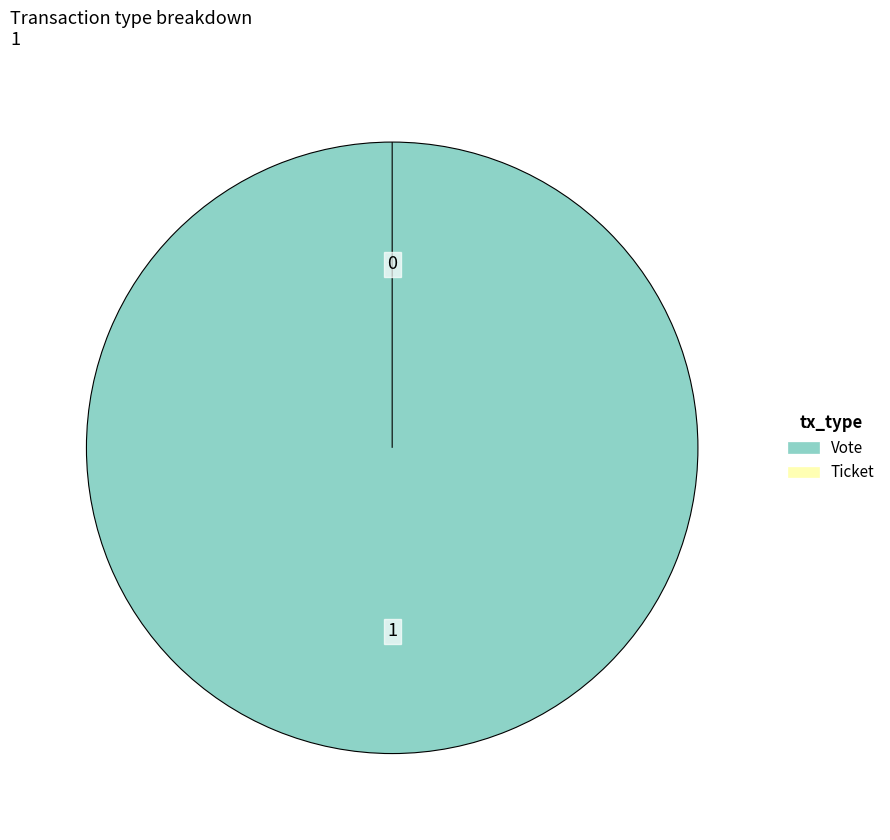

To the nearest percent, what is the average slice percentage?

50%